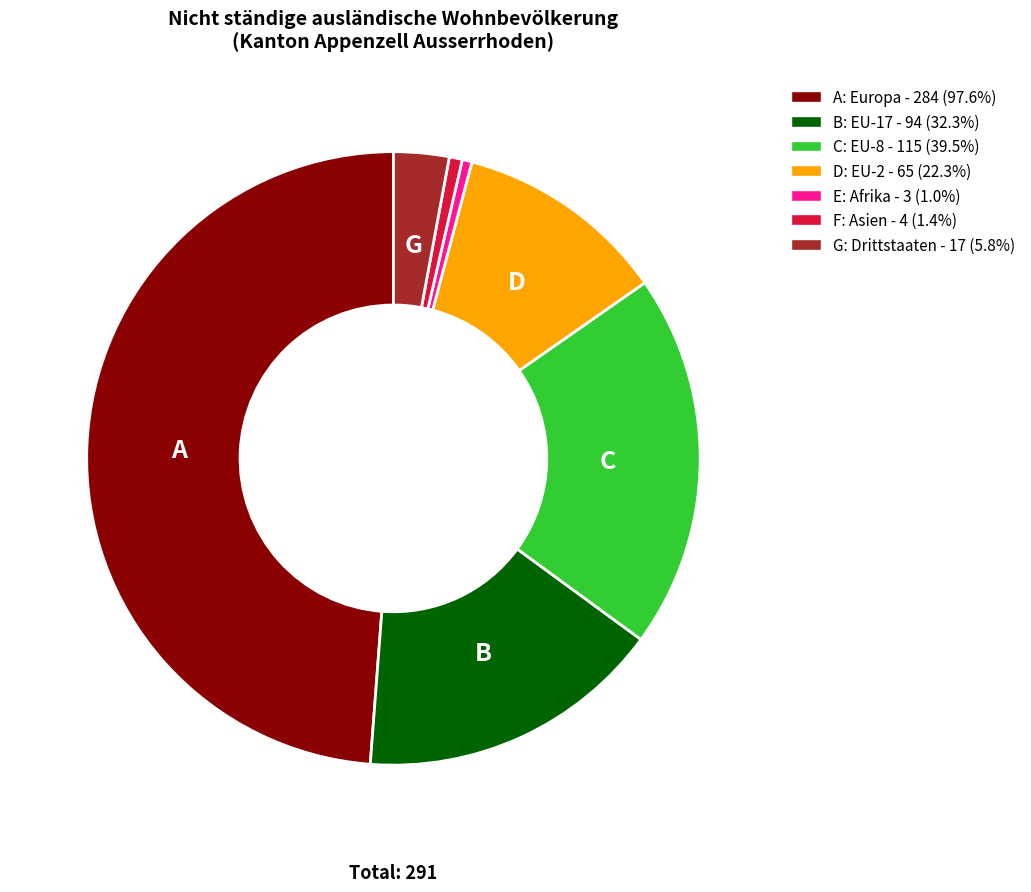

Does any single category account for the majority?

No